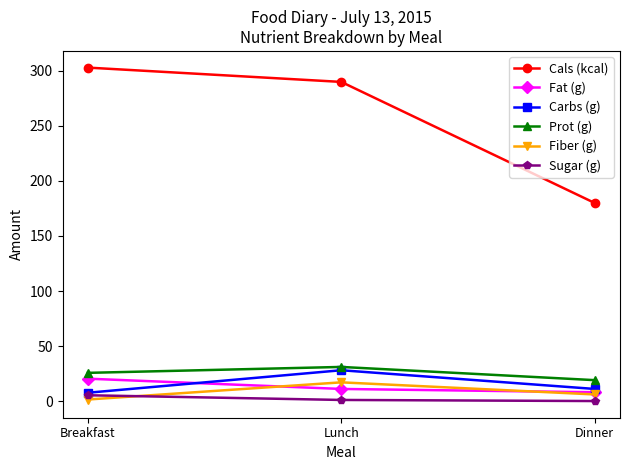

What value does the Fiber (g) series have at Lunch?

17.0